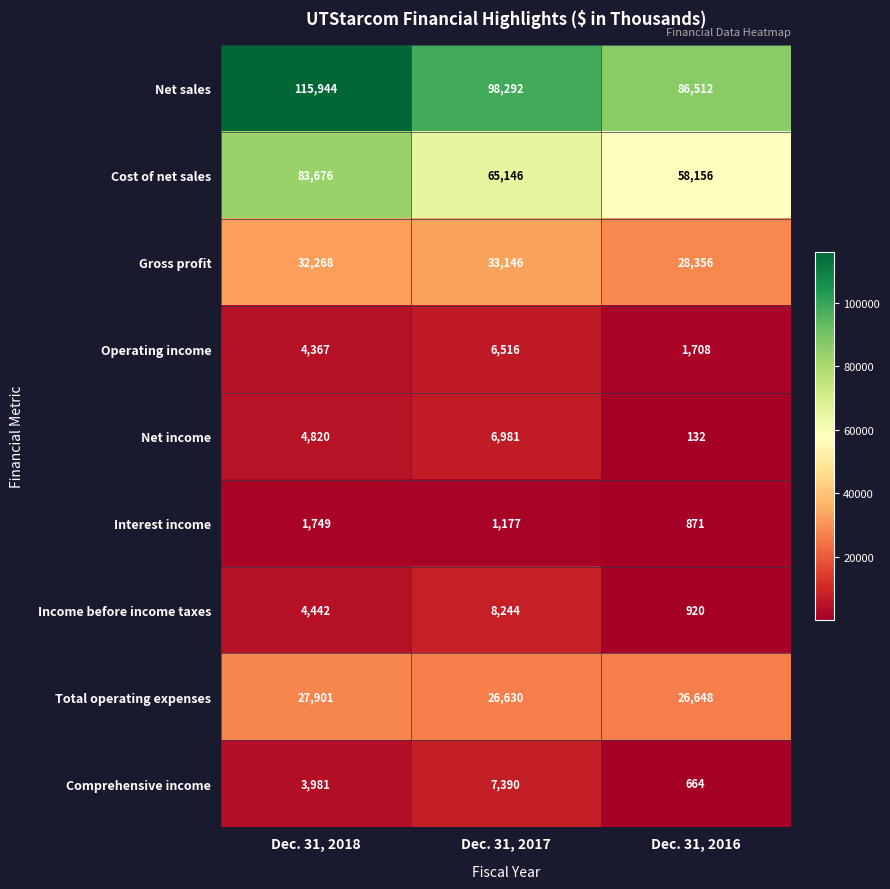

The Total operating expenses series shows 42634 at Dec. 31, 2017. True or false?

False